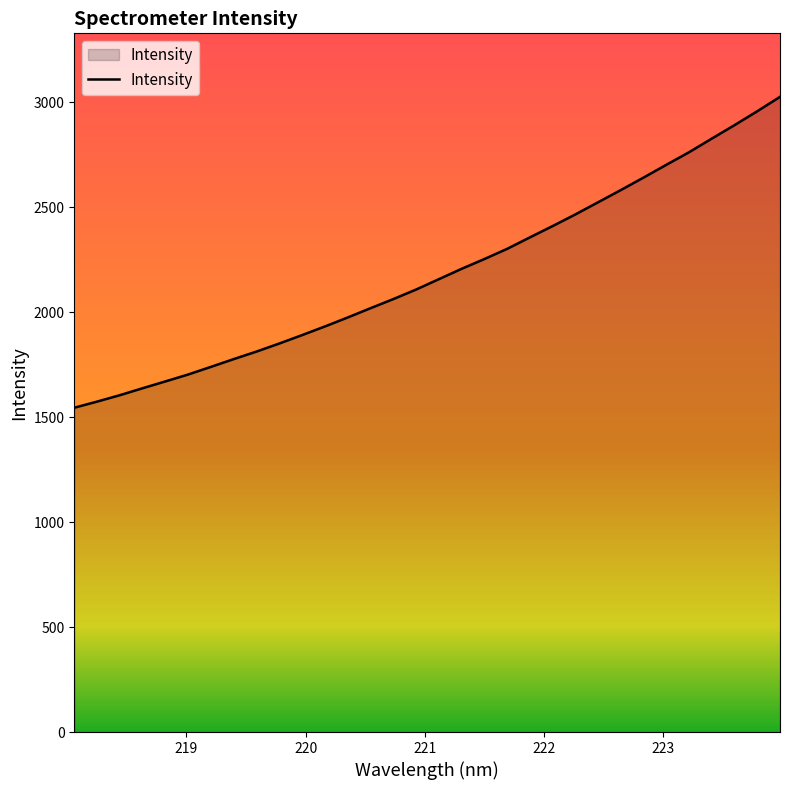

What is the average value?

2186.9